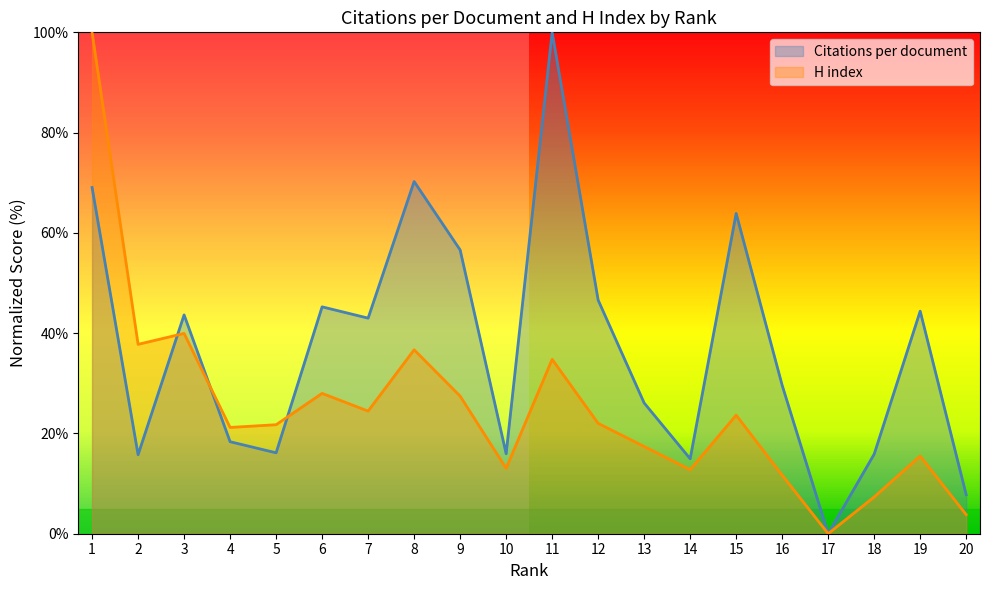

The value of H index at 19 is 22.5. True or false?

False